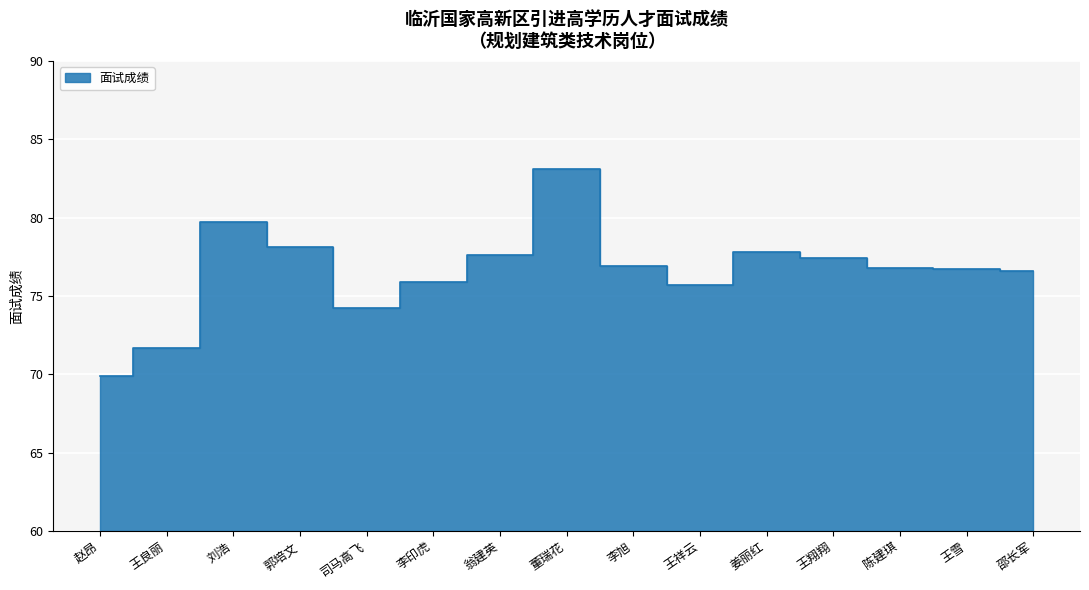

How many values exceed 76?

10